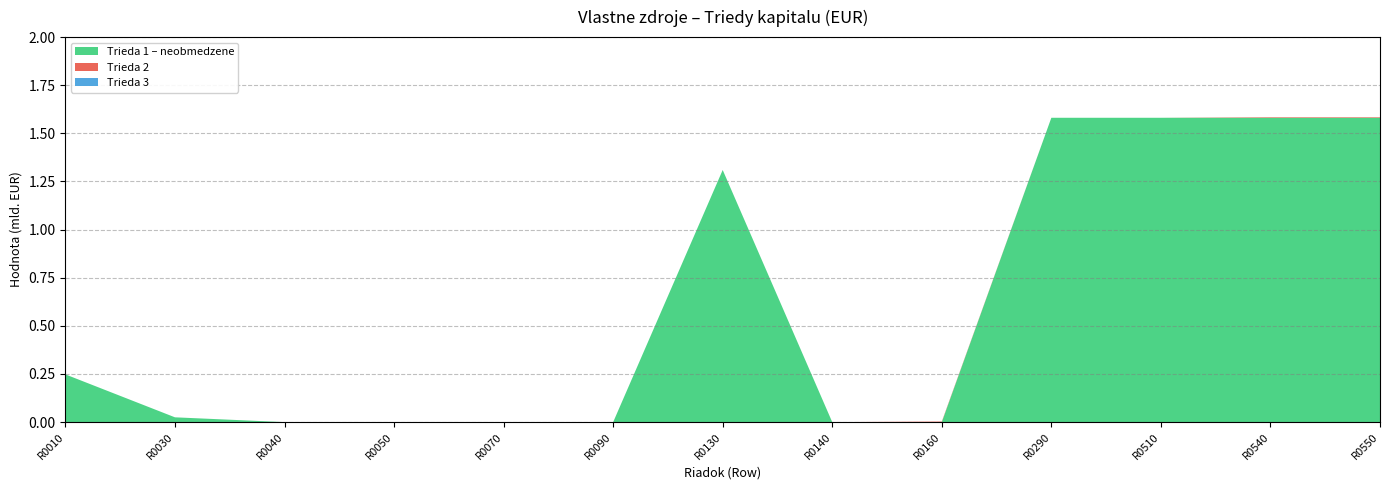

Reading left to right, extract all data points from this chart.

Trieda 1 – neobmedzene: R0010=247859365.0	R0030=24918890.4	R0040=0.0	R0050=0.0	R0070=0.0	R0090=0.0	R0130=1309756095.1	R0140=0.0	R0160=0.0	R0290=1580960361.6	R0510=1580960361.6	R0540=1580960361.6	R0550=1580960361.6
Trieda 2: R0010=0.0	R0030=0.0	R0040=0.0	R0050=0.0	R0070=0.0	R0090=0.0	R0130=0.0	R0140=0.0	R0160=2981551.6	R0290=0.0	R0510=0.0	R0540=2981551.6	R0550=2981551.6
Trieda 3: R0010=0.0	R0030=0.0	R0040=0.0	R0050=0.0	R0070=0.0	R0090=0.0	R0130=0.0	R0140=0.0	R0160=0.0	R0290=0.0	R0510=0.0	R0540=0.0	R0550=0.0